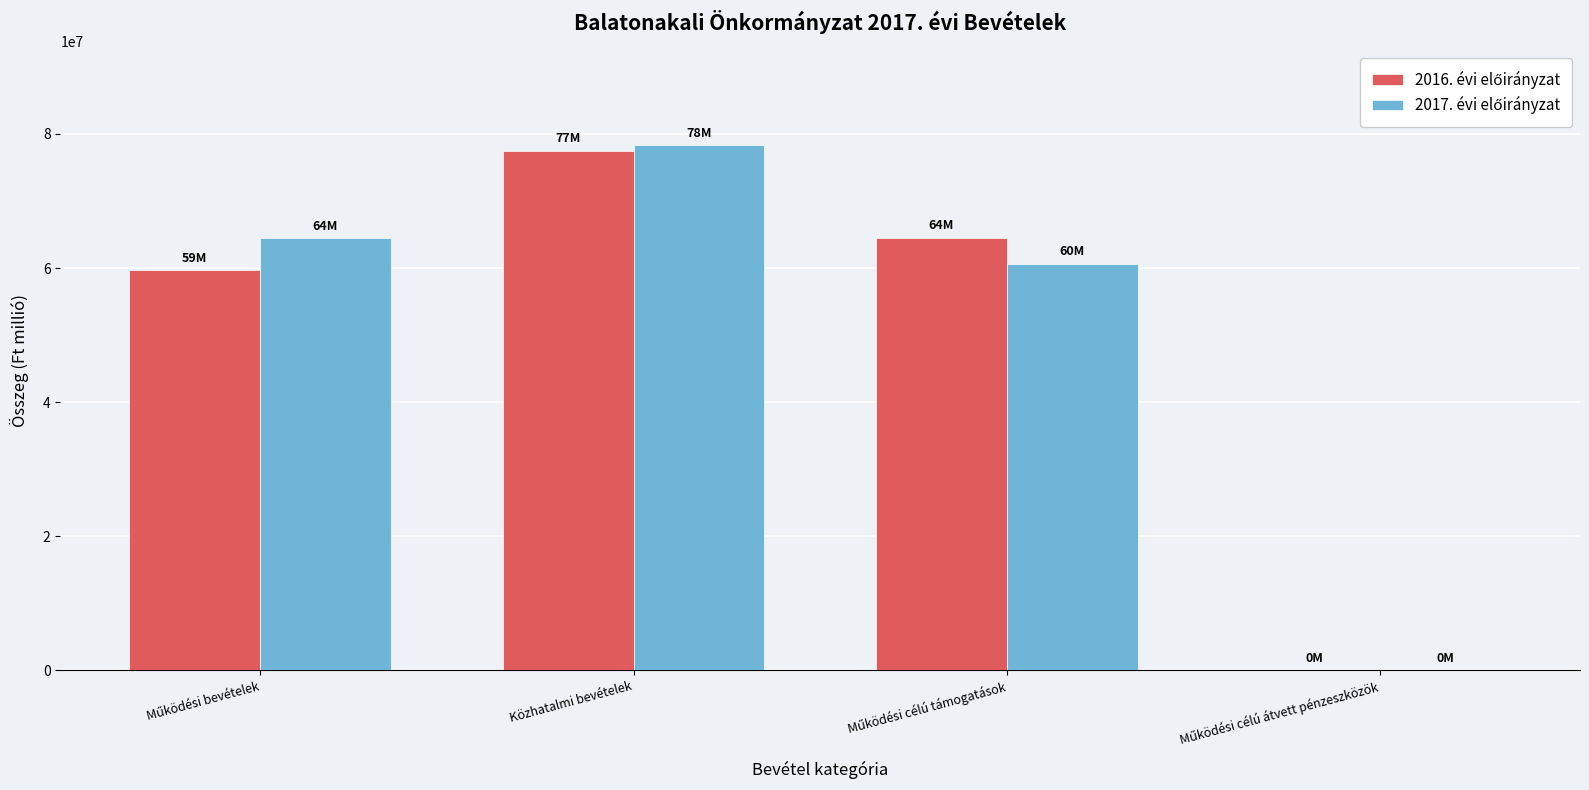

What is the greatest value displayed?

78300000